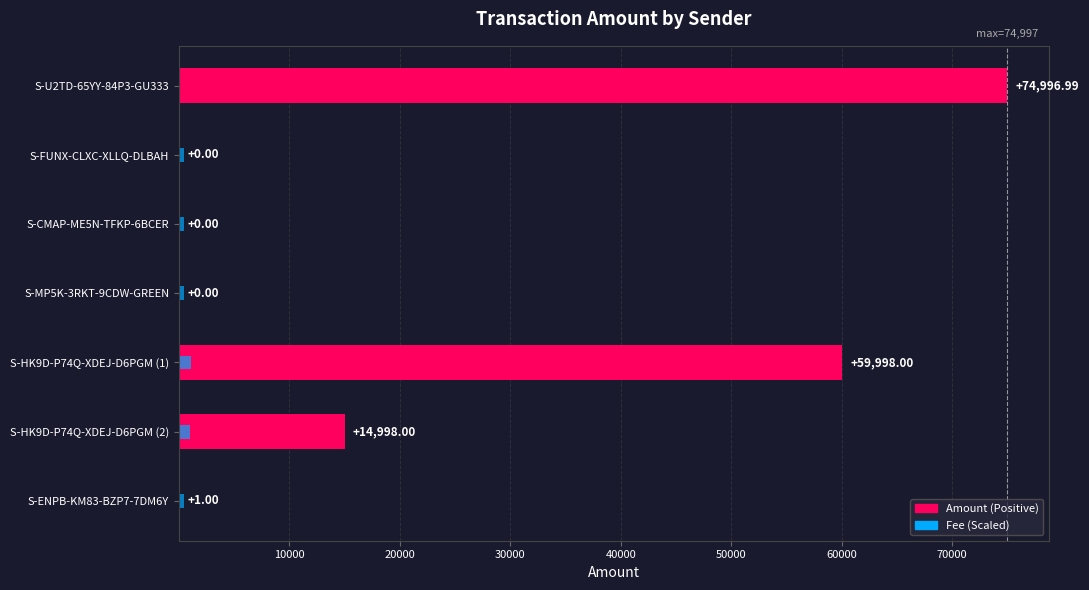

Rank the series by their maximum value, from lowest to highest.

Fee (scaled), Amount